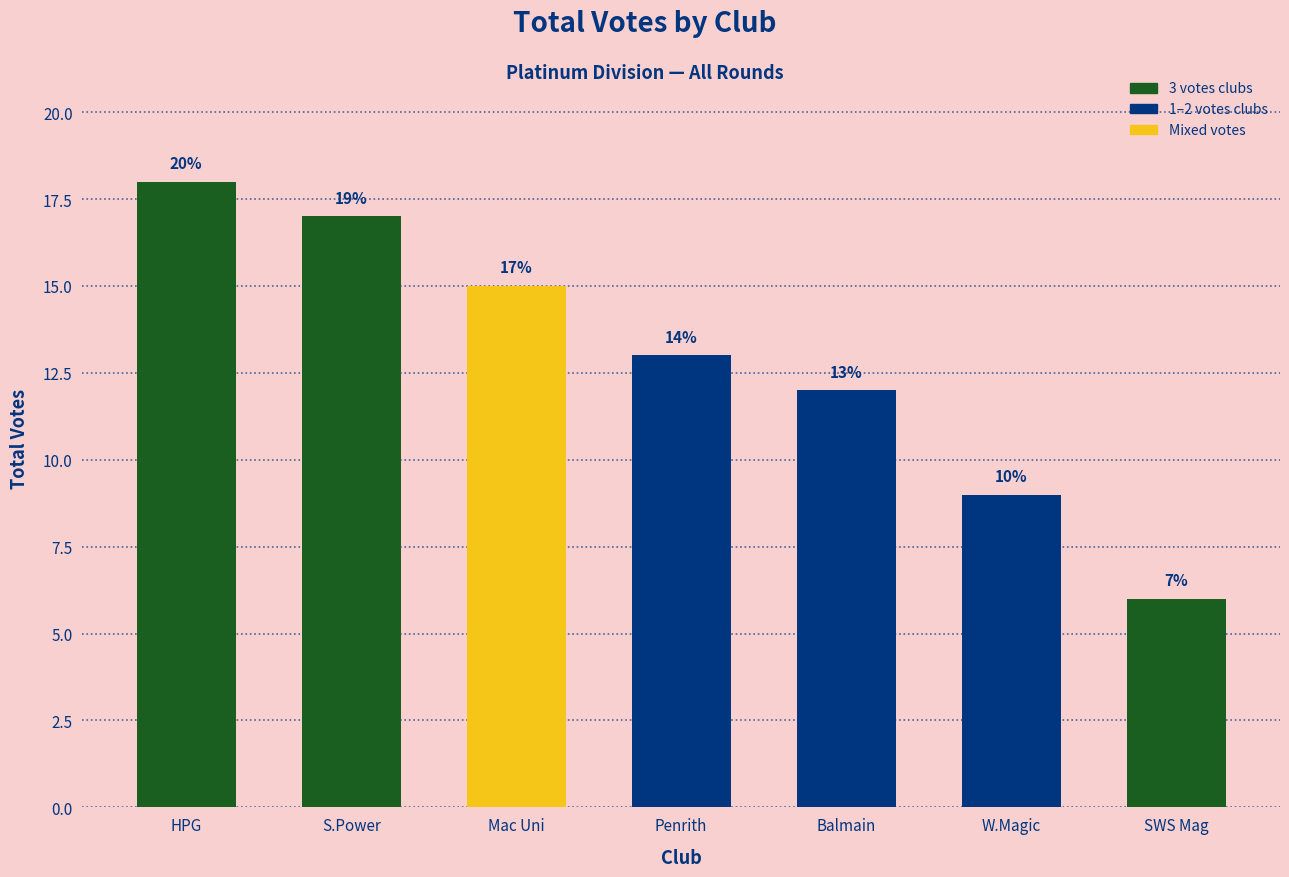

What is the label of the 7th bar from the right?

HPG